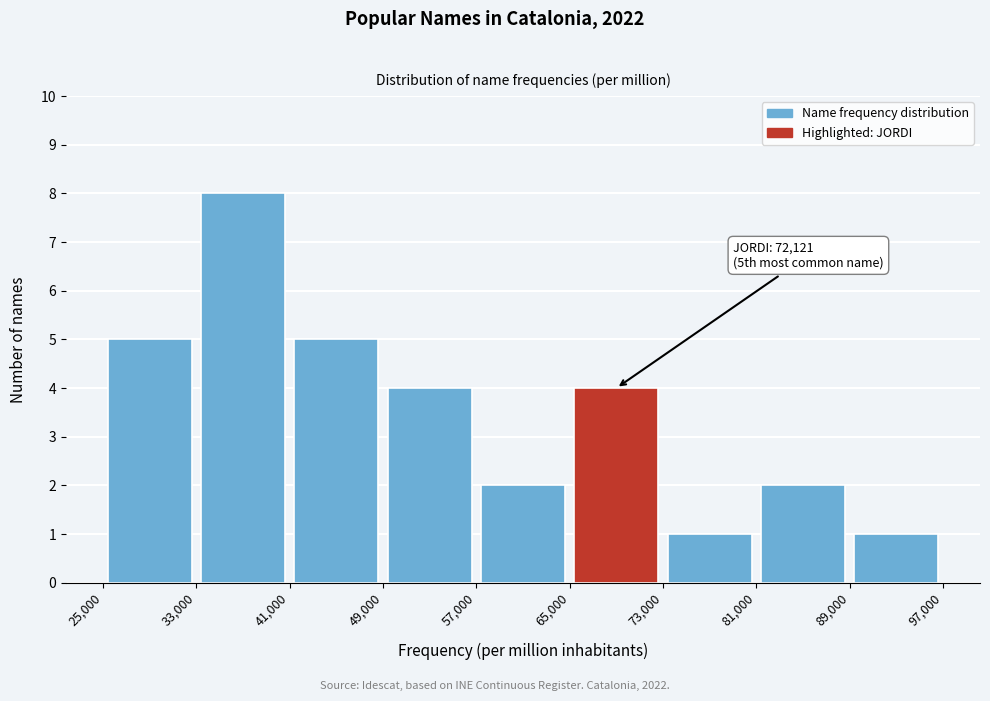

Over which range of the x-axis is the bar tallest?

33,000 to 41,000